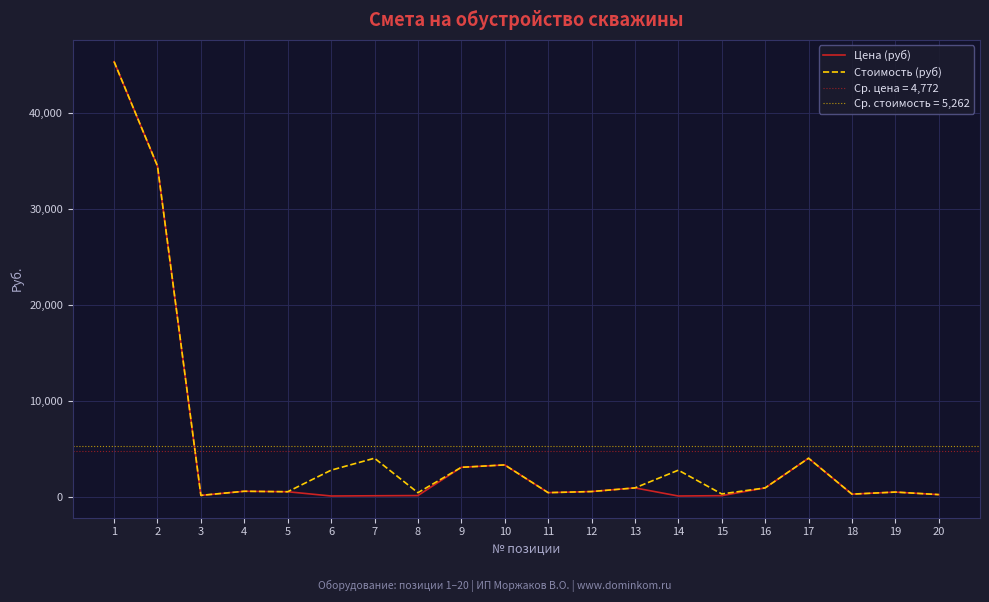

At which category is the sum across all series the highest?

1